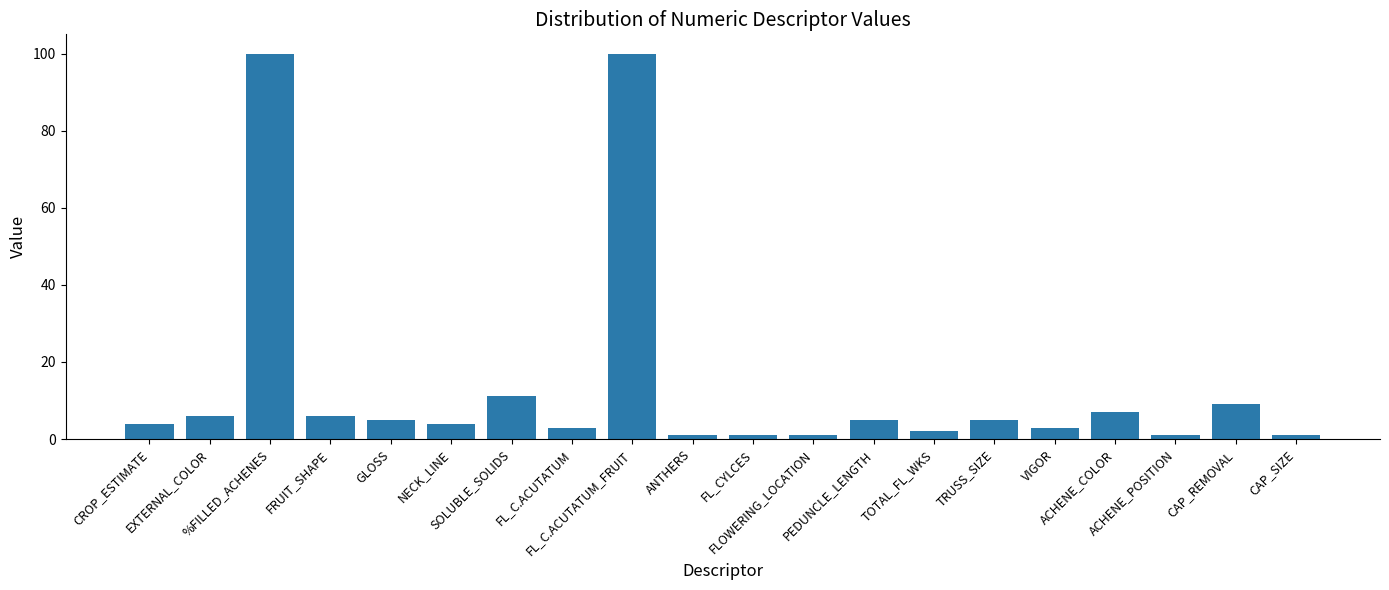

What is the minimum value shown in the chart?

1.0